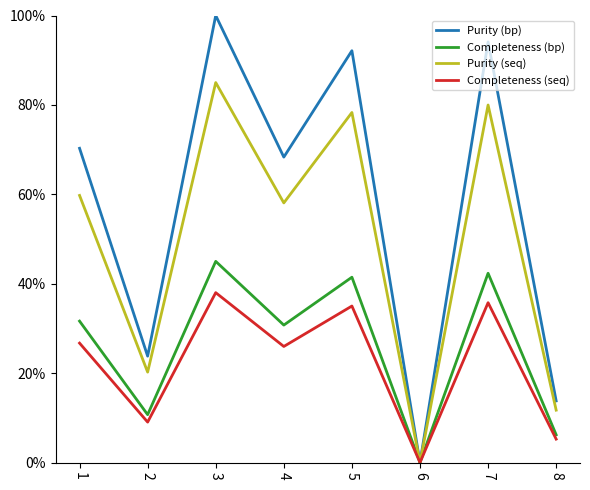

How many distinct data groups are displayed?

4